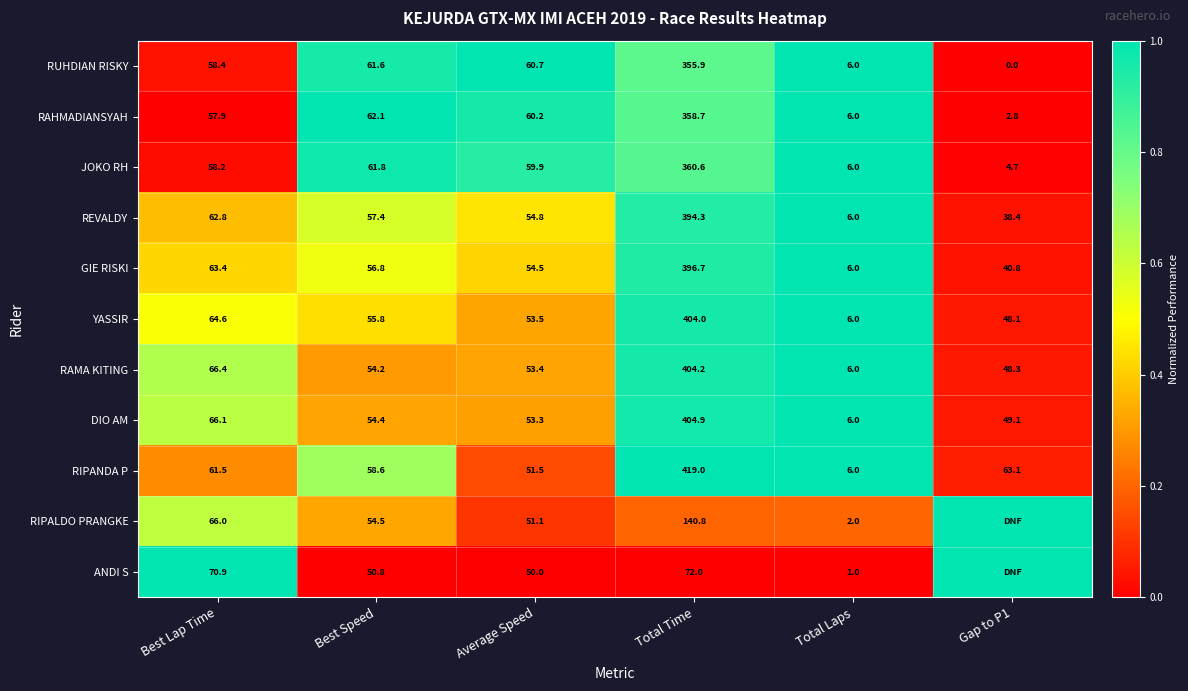

What is the difference between the maximum and minimum values in the DIO AM series?

398.9